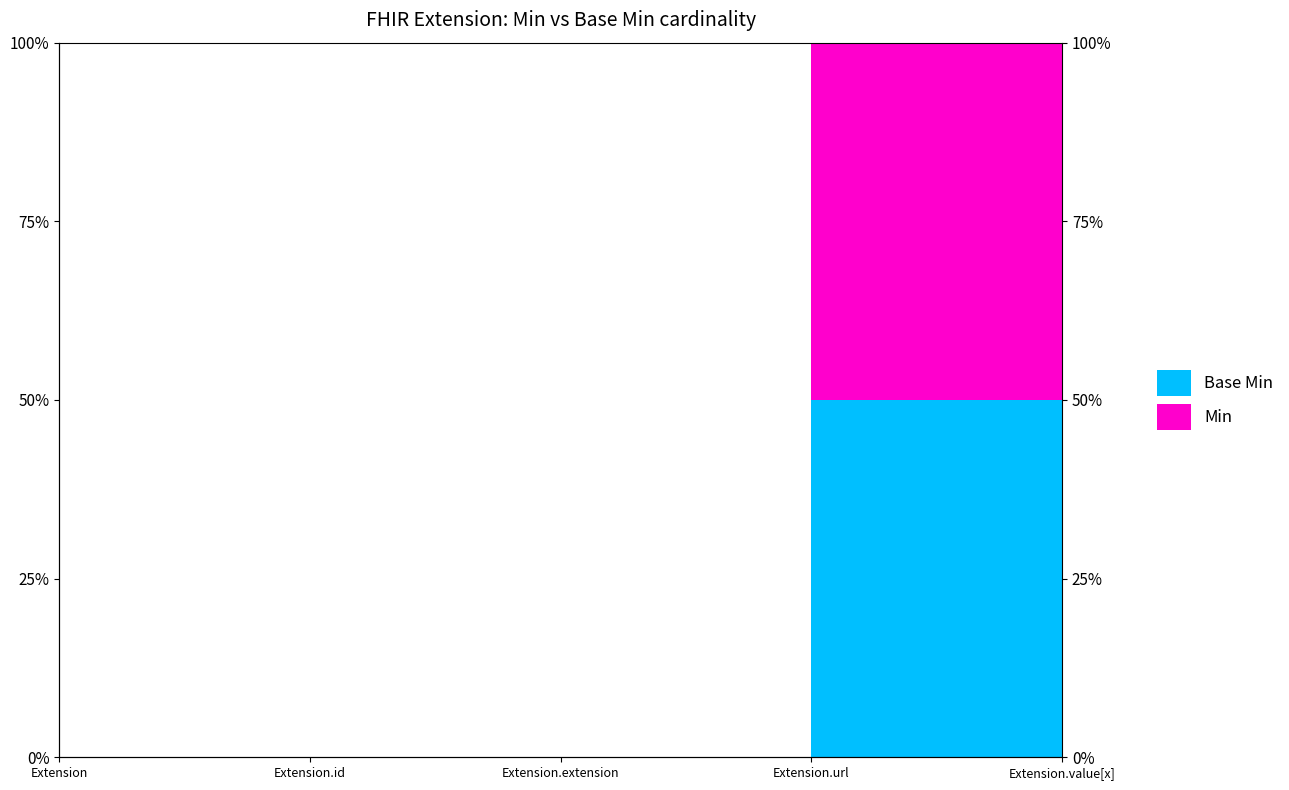

Rank the series by their maximum value, from highest to lowest.

Base Min, Min